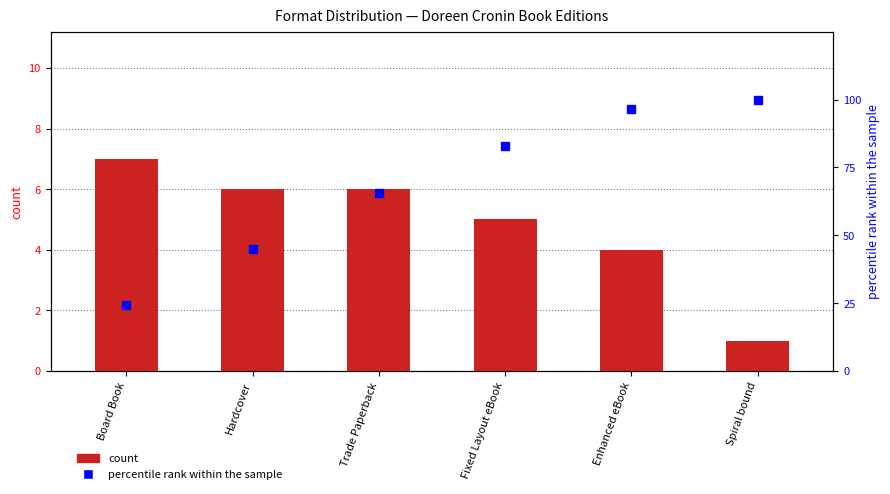

What is the sum of all count values?

29.0